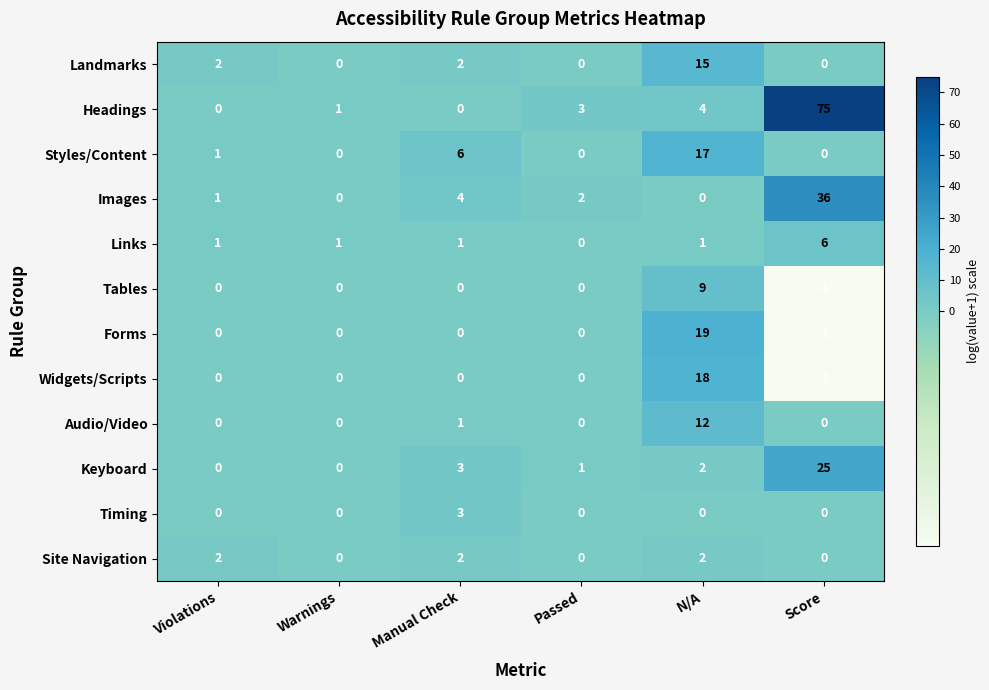

Which series has the largest range (max minus min)?

Headings